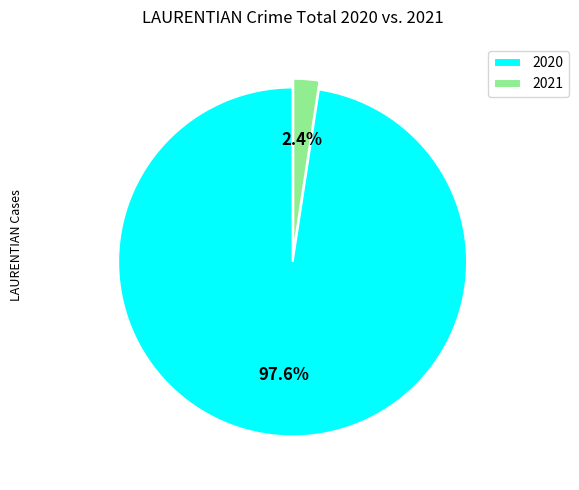

To the nearest percent, what is the difference between the largest and smallest slice percentages?

95%